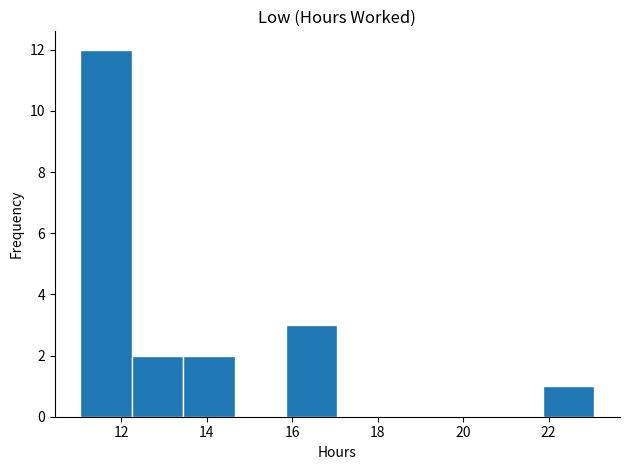

Reading left to right, list every bar in this chart as the range it spans on the x-axis followed by its height. Neither the bar edges nor the heights are printed on the chart, so give them approximately, as read against the axes.

11.0 to 12.2: 12
12.2 to 13.4: 2
13.4 to 14.6: 2
14.6 to 15.8: 0
15.8 to 17.0: 3
17.0 to 18.2: 0
18.2 to 19.4: 0
19.4 to 20.6: 0
20.6 to 21.8: 0
21.8 to 23.0: 1